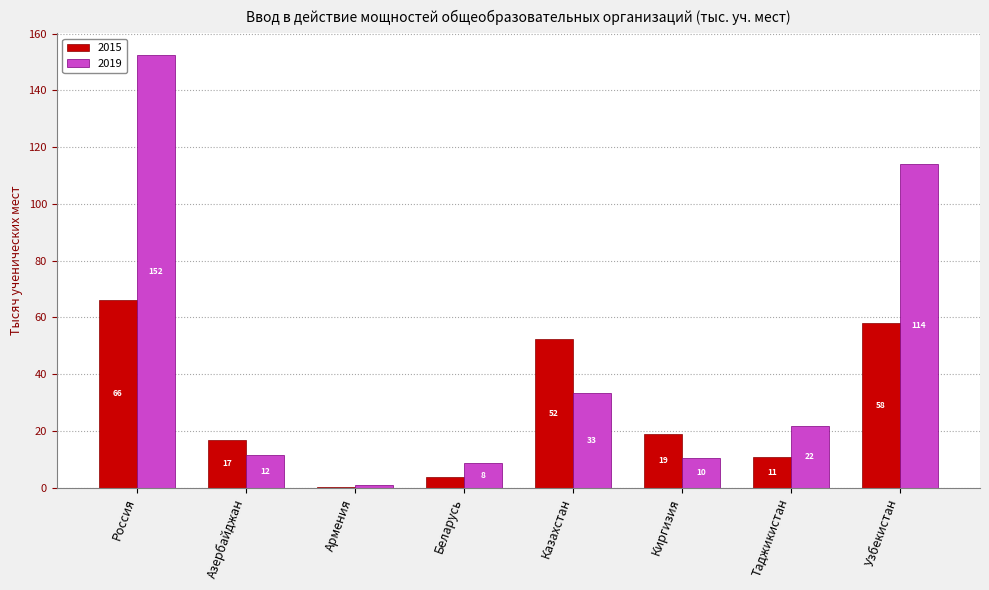

Are the bars grouped side by side (vs. stacked)?

Yes